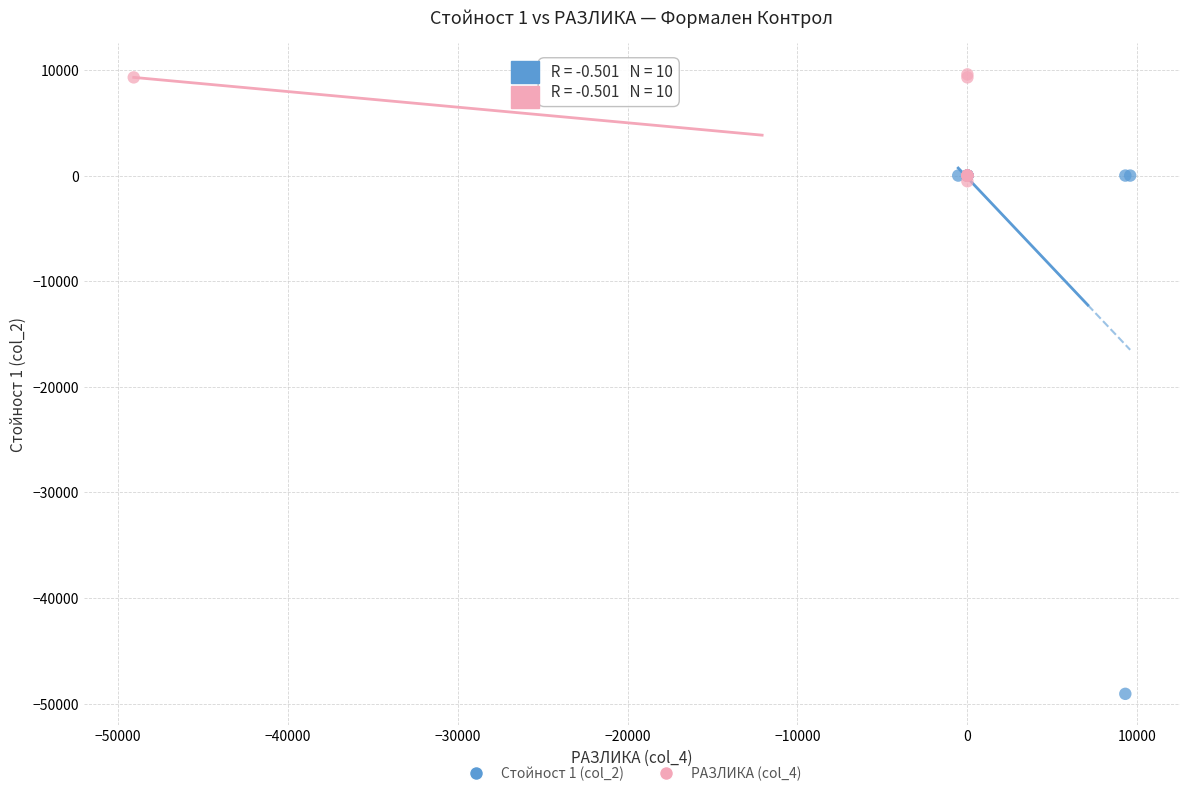

What are all the series names shown in the legend?

Стойност 1 (col_2), РАЗЛИКА (col_4)